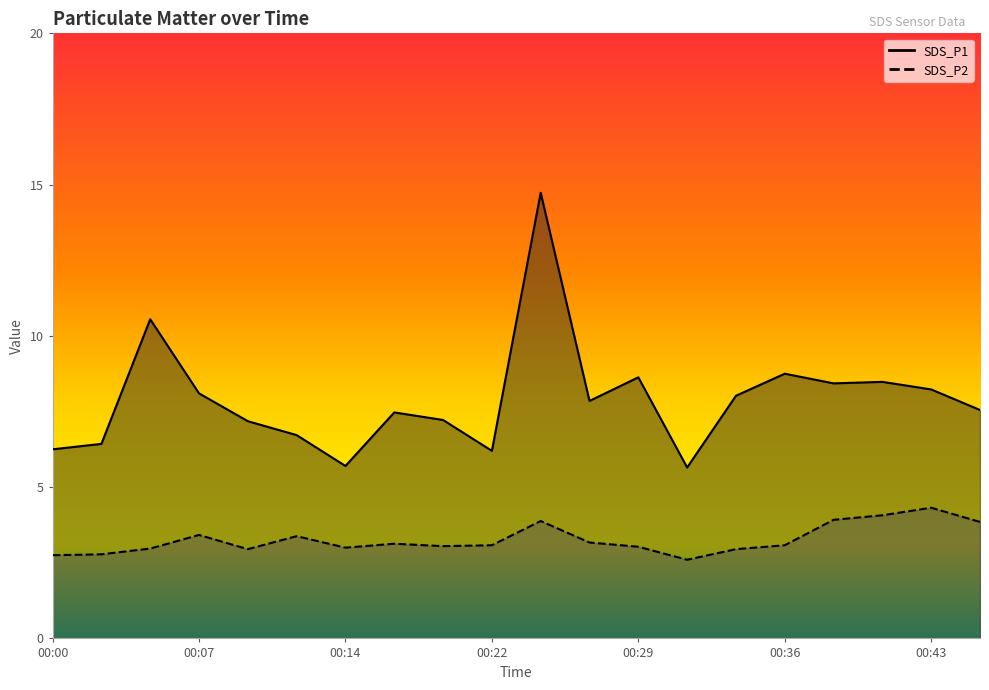

Which series has the largest total across all categories?

SDS_P1